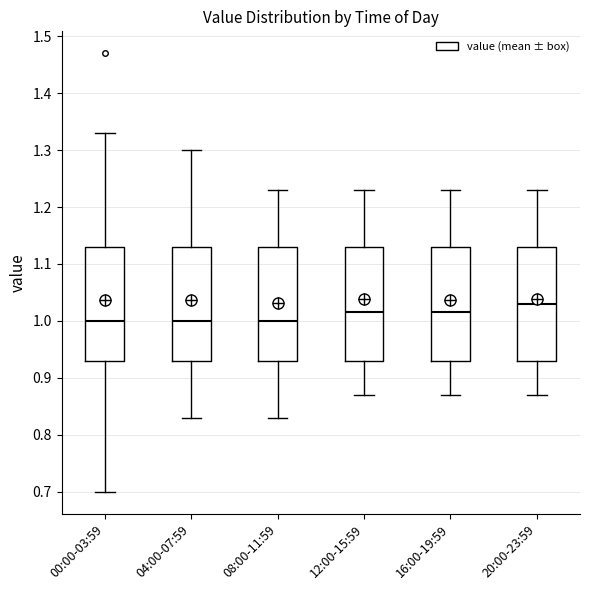

Reading left to right, transcribe this box plot: for each box, give where its median line is, the range the box spans, and where its two whiskers end, as read against the y-axis. The values are not printed on the chart, so give them approximately, as read against the axis.

00:00-03:59: median 1.00, box 0.93 to 1.13, whiskers 0.70 to 1.33
04:00-07:59: median 1.00, box 0.93 to 1.13, whiskers 0.83 to 1.30
08:00-11:59: median 1.00, box 0.93 to 1.13, whiskers 0.83 to 1.23
12:00-15:59: median 1.02, box 0.93 to 1.13, whiskers 0.87 to 1.23
16:00-19:59: median 1.02, box 0.93 to 1.13, whiskers 0.87 to 1.23
20:00-23:59: median 1.03, box 0.93 to 1.13, whiskers 0.87 to 1.23